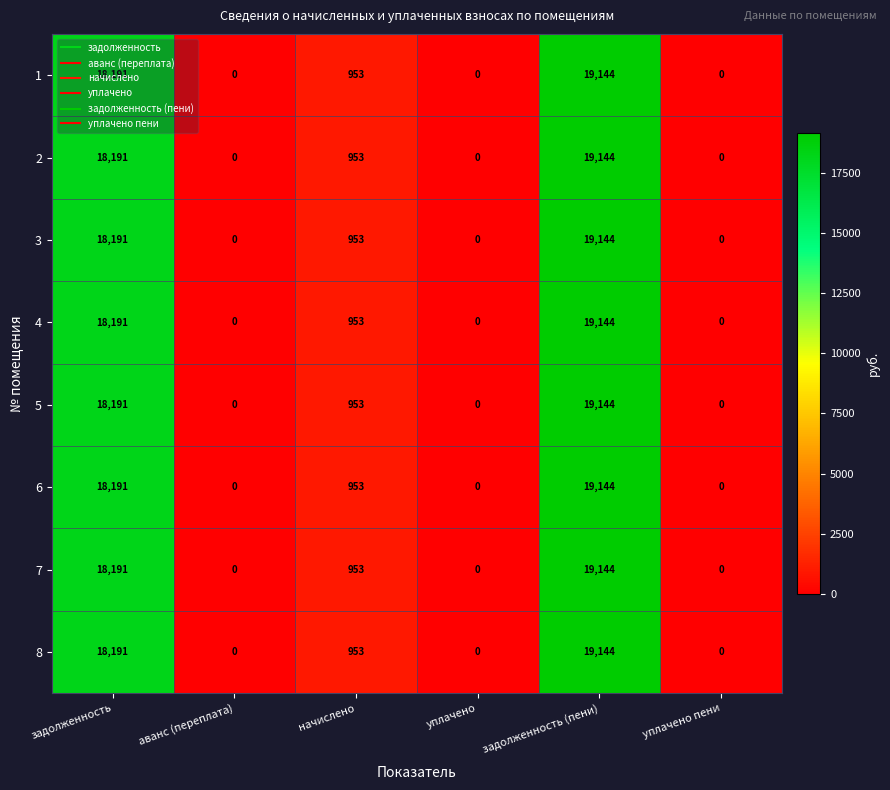

Is it true that 4 equals 0 at уплачено пени?

True